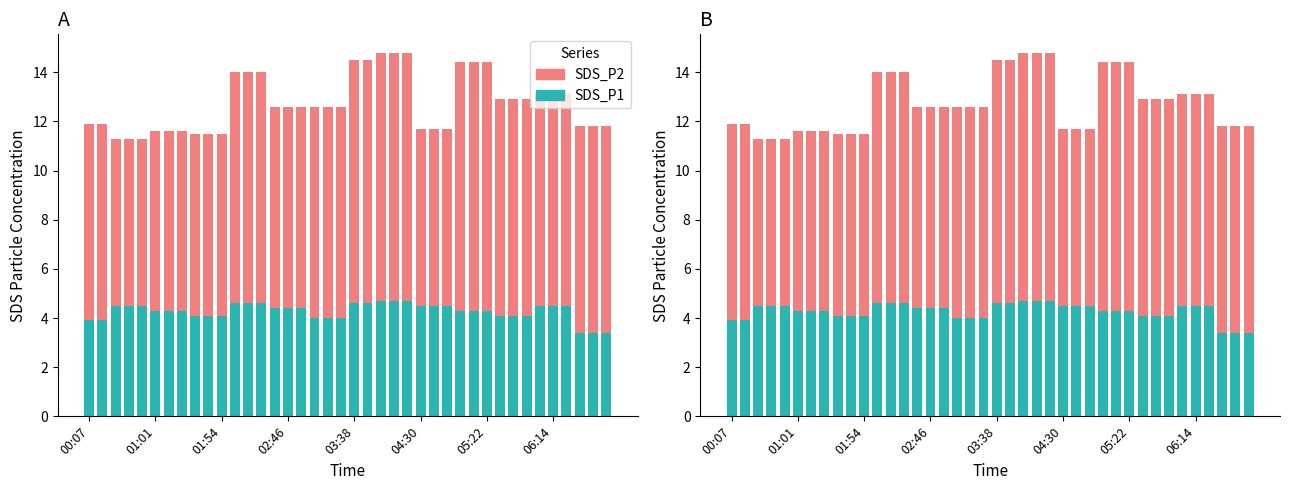

What value does the SDS_P2 series have at 11?

9.4